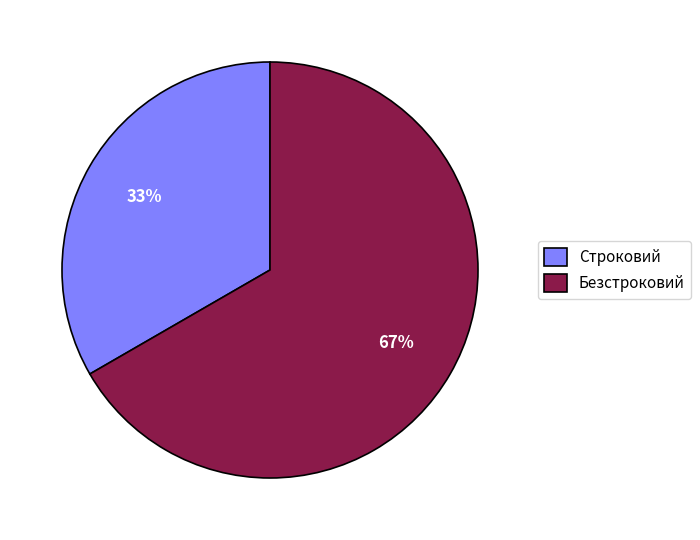

Which slice represents more than half of the pie?

Безстроковий